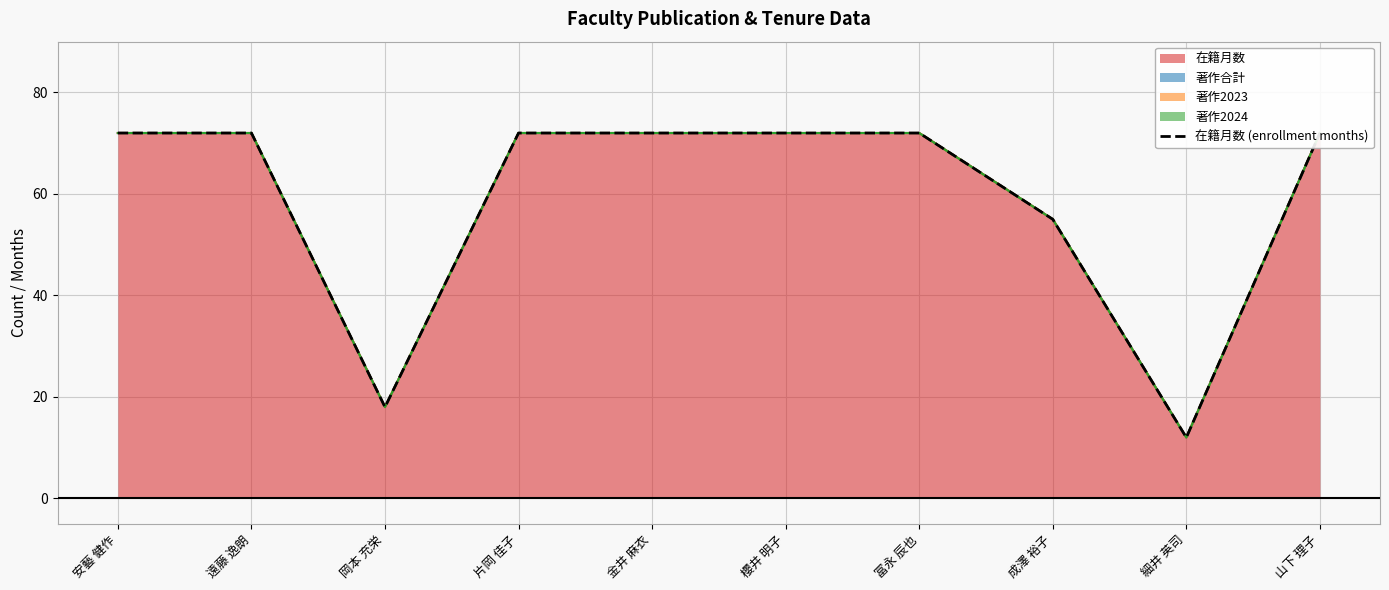

What is the sum of all values?

589